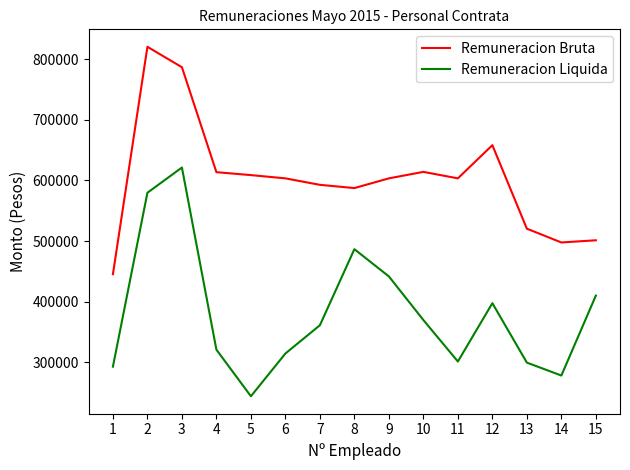

Where does the Remuneracion Bruta series first go above 603486?

2